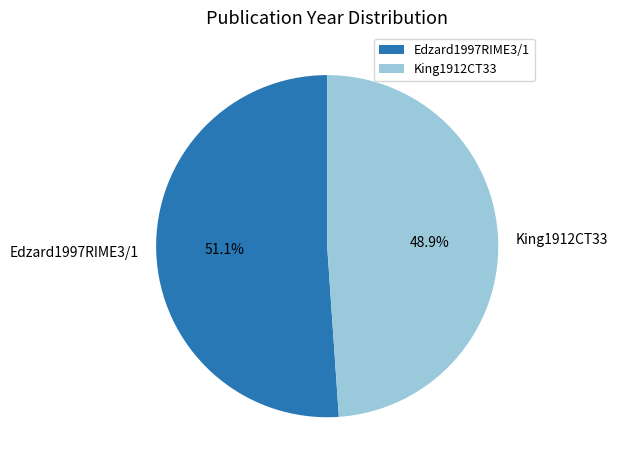

Does Edzard1997RIME3/1 account for over 50% of the chart?

Yes